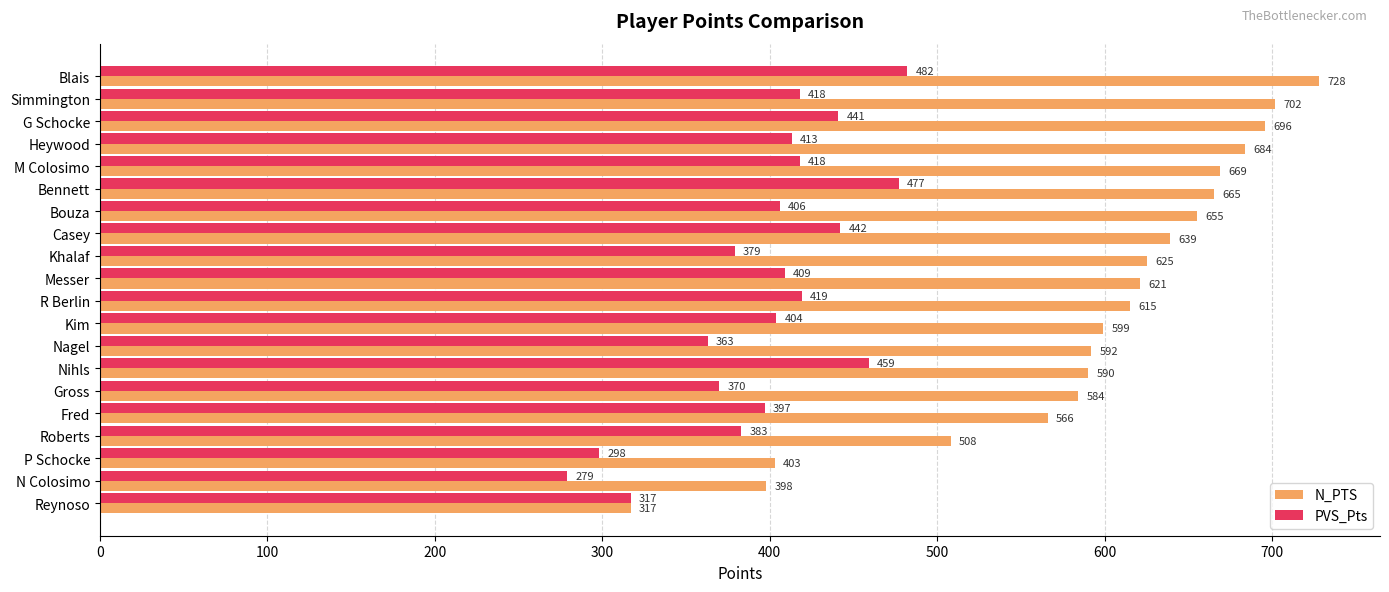

The value of N_PTS at Blais is 1109. True or false?

False